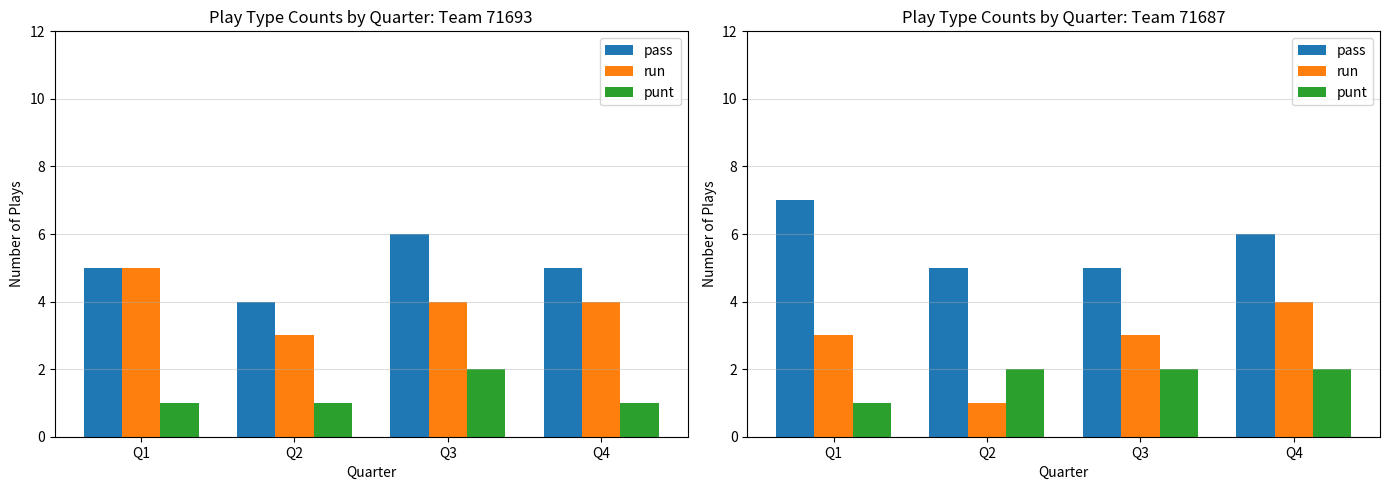

Reading right to left, list all the values displayed in this chart.

pass: 6	5	5	7
run: 4	3	1	3
punt: 2	2	2	1